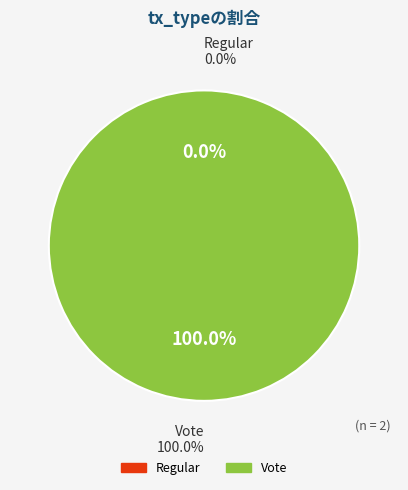

How many slices are in this pie chart?

2